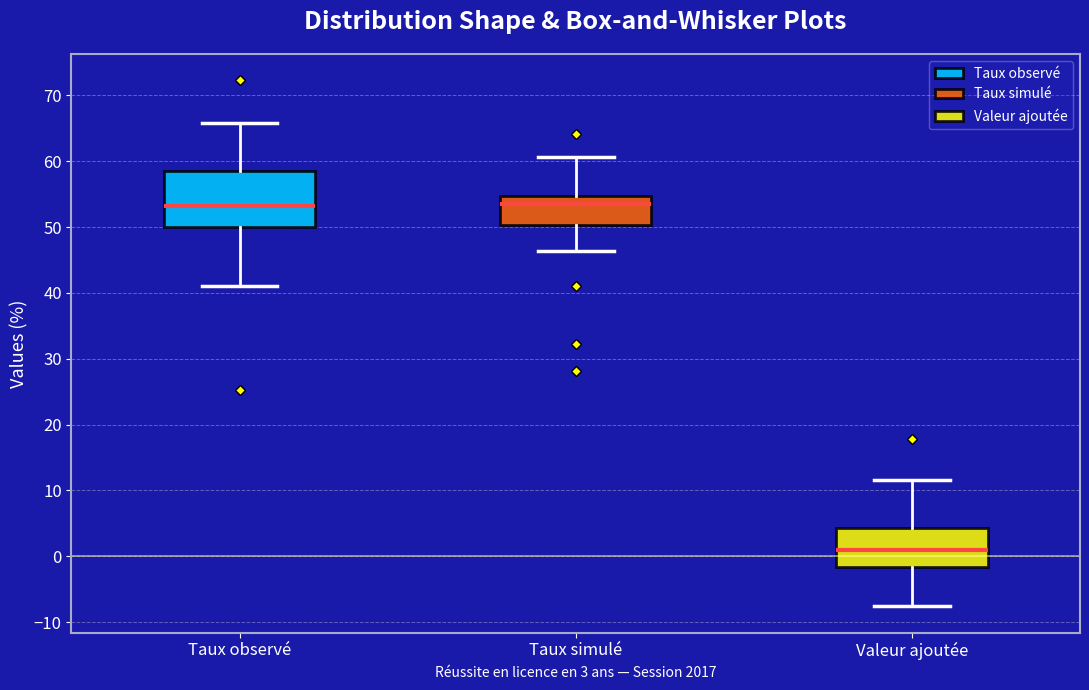

Reading left to right, read every box against the y-axis: the position of its median line, the range the box covers, and the ends of its whiskers. The values are not printed on the chart, so give them approximately, as read against the axis.

Taux observé: median 53, box 50 to 59, whiskers 41 to 66
Taux simulé: median 53, box 50 to 55, whiskers 46 to 61
Valeur ajoutée: median 1, box -2 to 4, whiskers -8 to 12